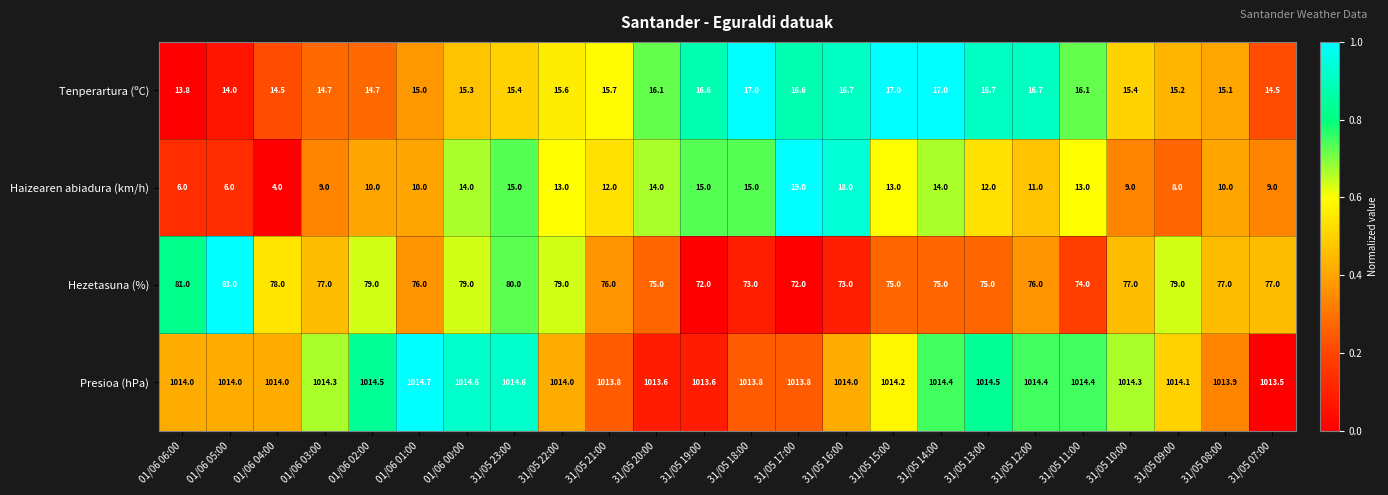

At which label does Haizearen abiadura (km/h) first exceed 12?

01/06 00:00